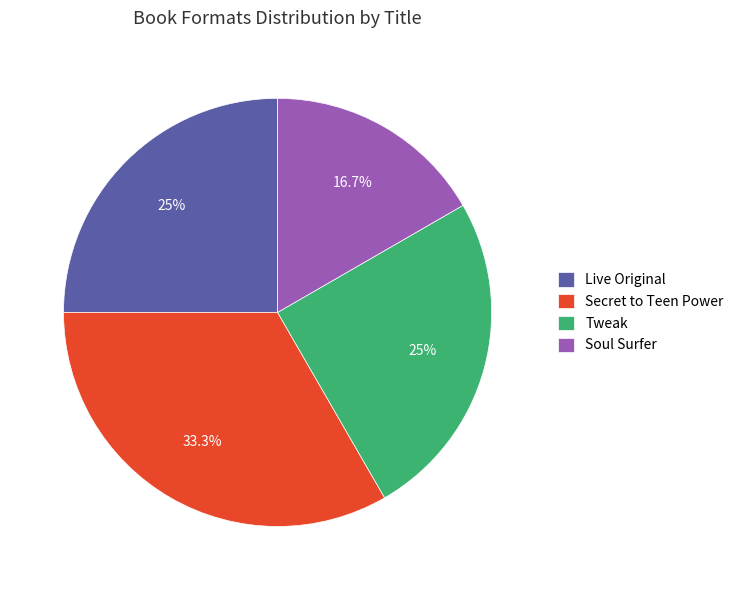

Is Soul Surfer the majority of the pie?

No